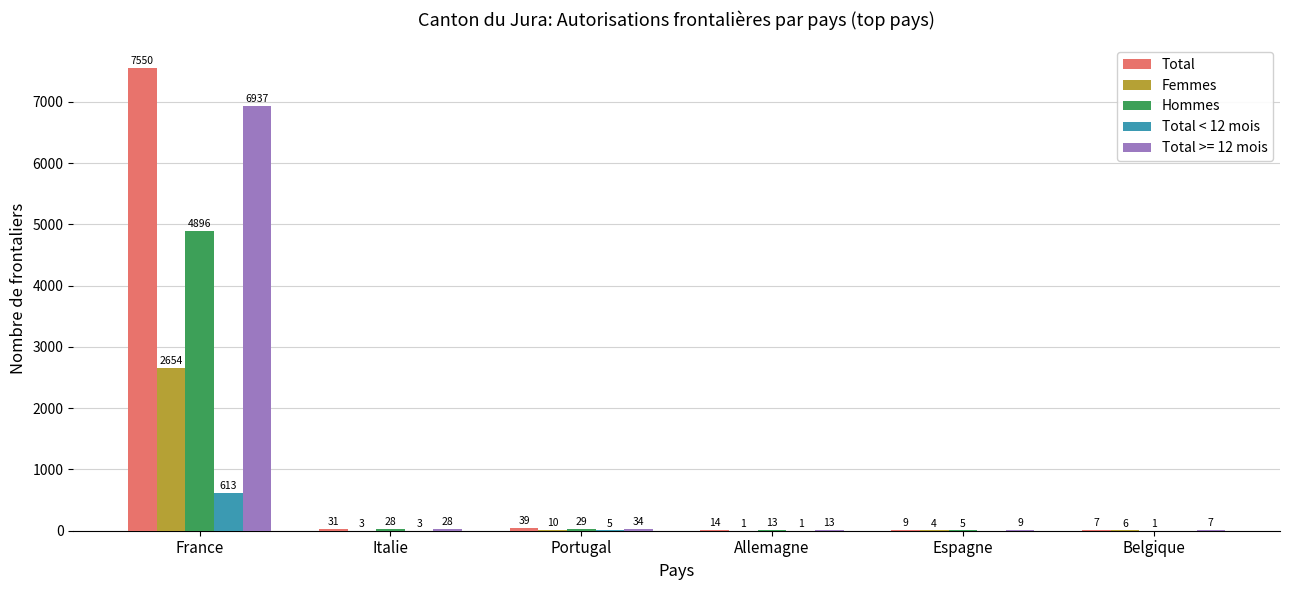

Is it true that Hommes equals 1 at Belgique?

True